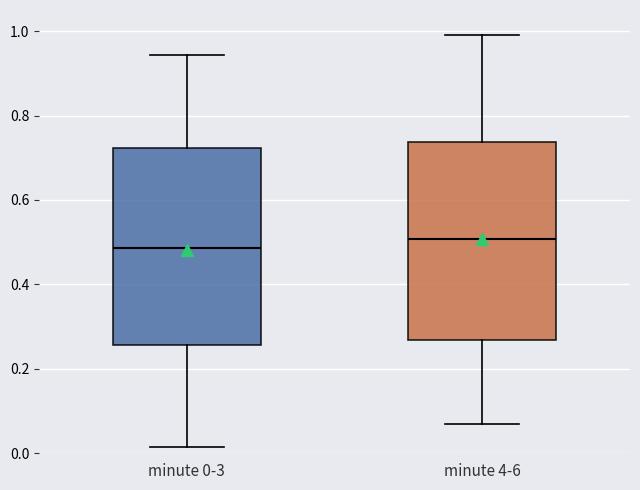

Where does the lower whisker of the box for minute 0-3 end on the y-axis? The values are not printed on the chart, so give them approximately, as read against the axis.

0.02